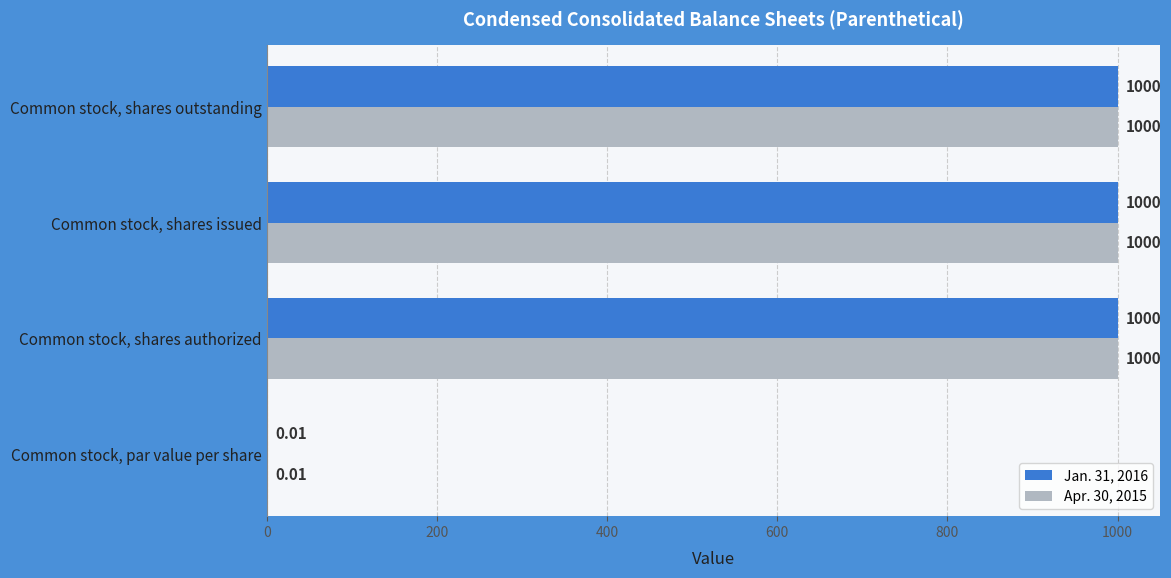

What is the total value across all series at Common stock, shares issued?

2000.0